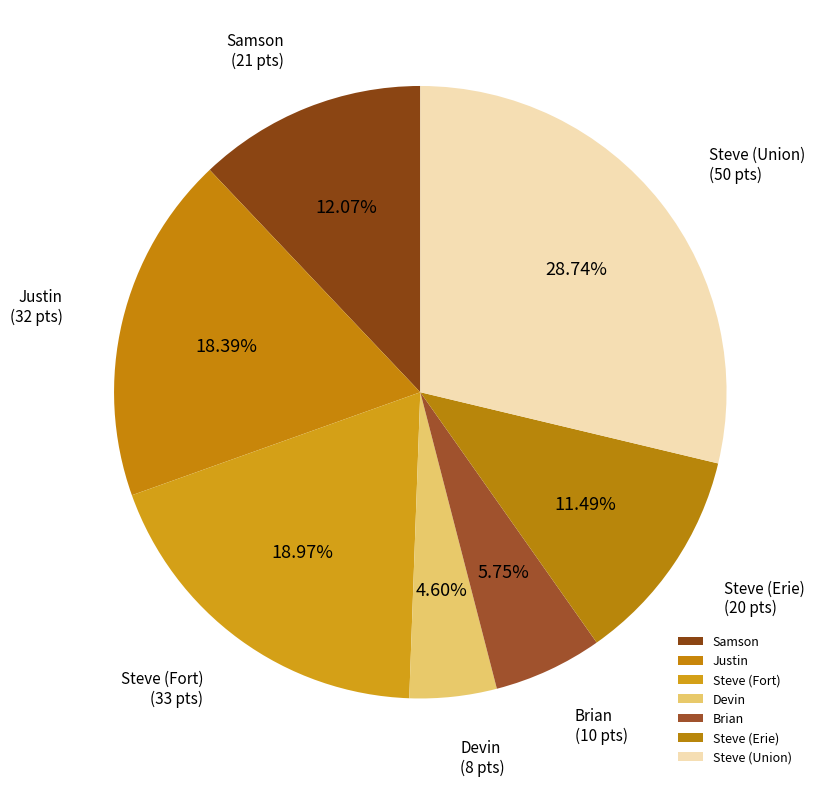

What is the smallest slice in the pie chart?

Devin